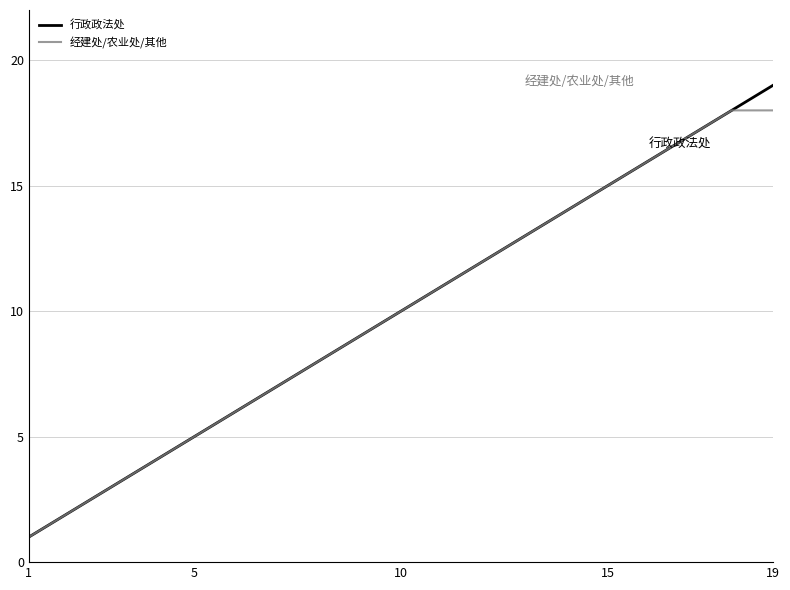

True or false: 经建处/农业处/其他 has more than 2 interior local peaks.

False